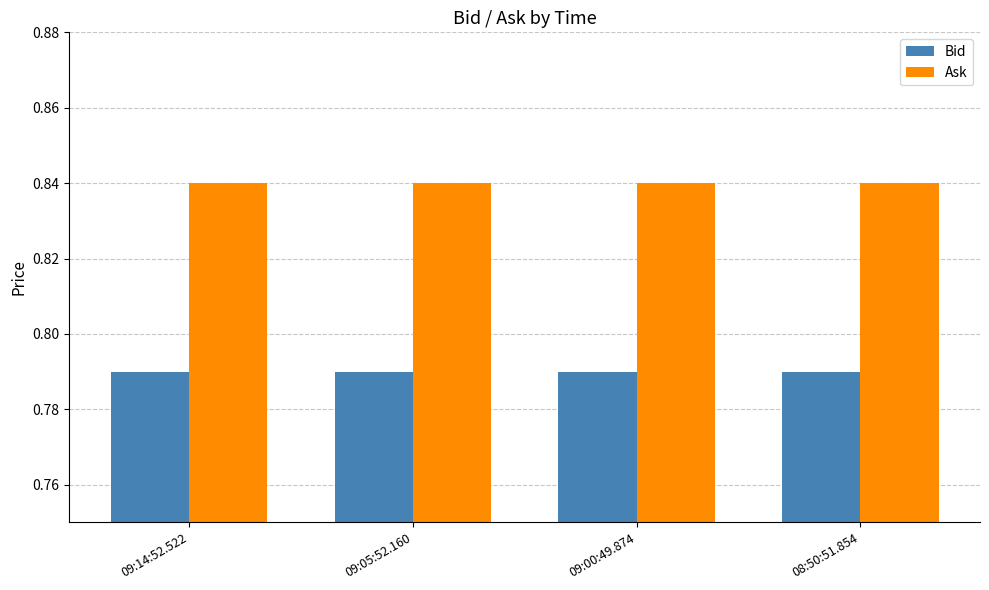

What is the label of the 1st bar from the right?

08:50:51.854